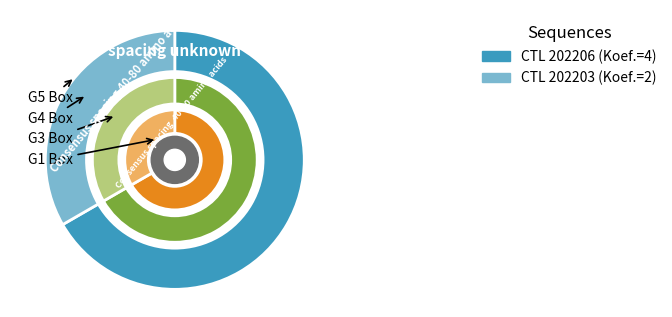

Is there a majority slice in this chart?

Yes